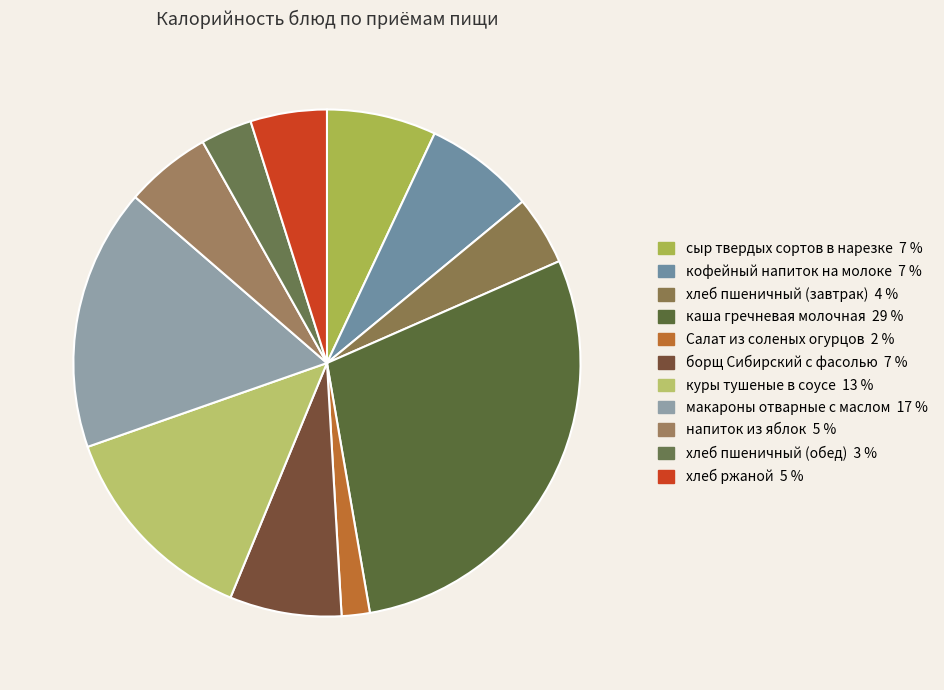

True or false: куры тушеные в соусе accounts for 2% of the total.

False